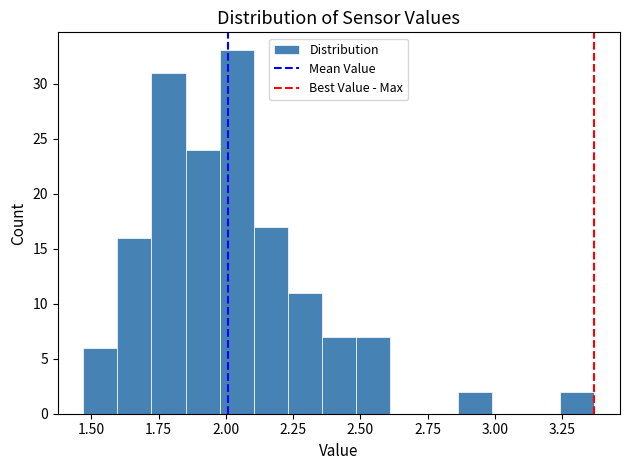

Read against the x-axis, roughly where is the centre of the tallest bar?

2.05